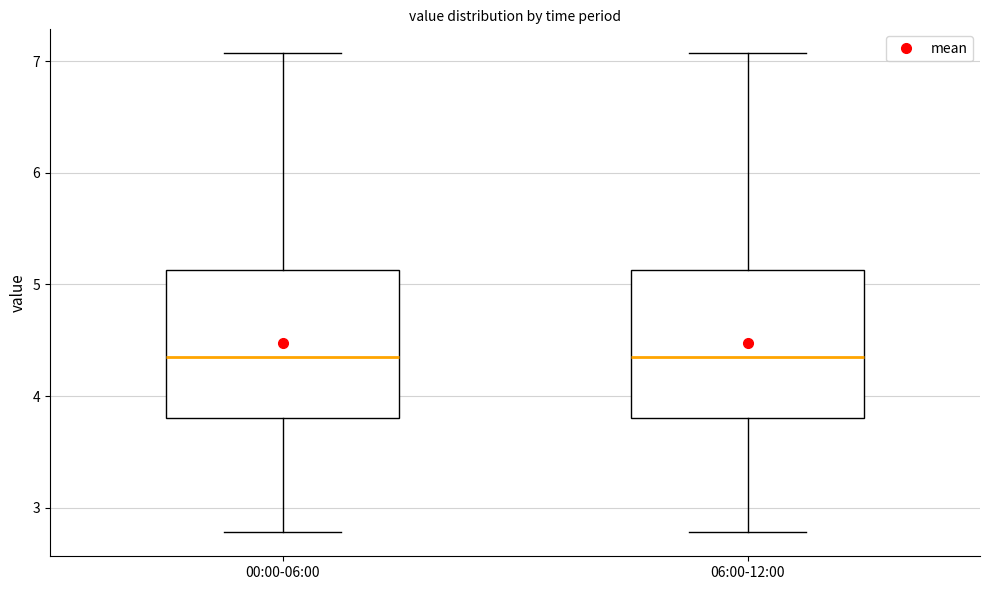

Where does the upper whisker of the box for 06:00-12:00 end on the y-axis? The values are not printed on the chart, so give them approximately, as read against the axis.

7.1